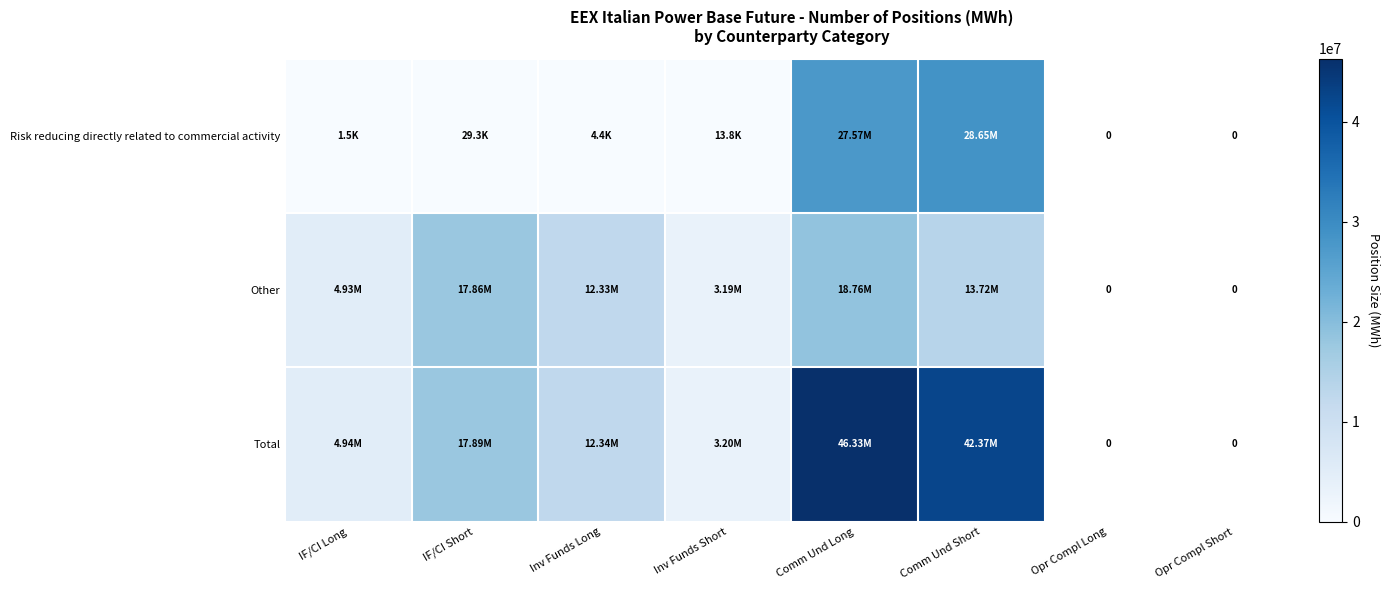

How many series are shown in this chart?

3